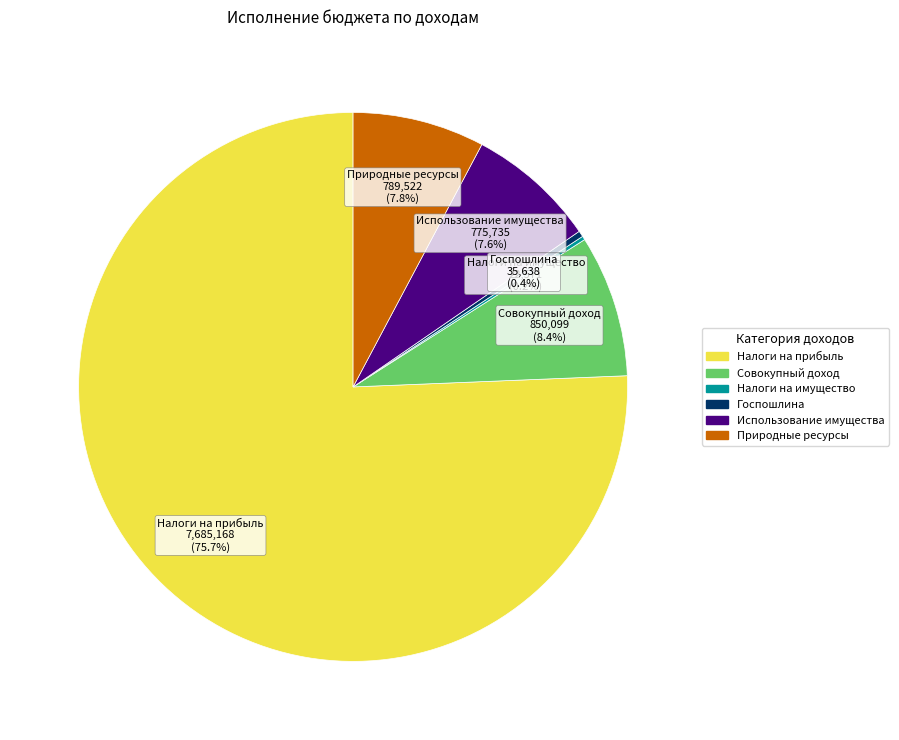

Is there a majority slice in this chart?

Yes